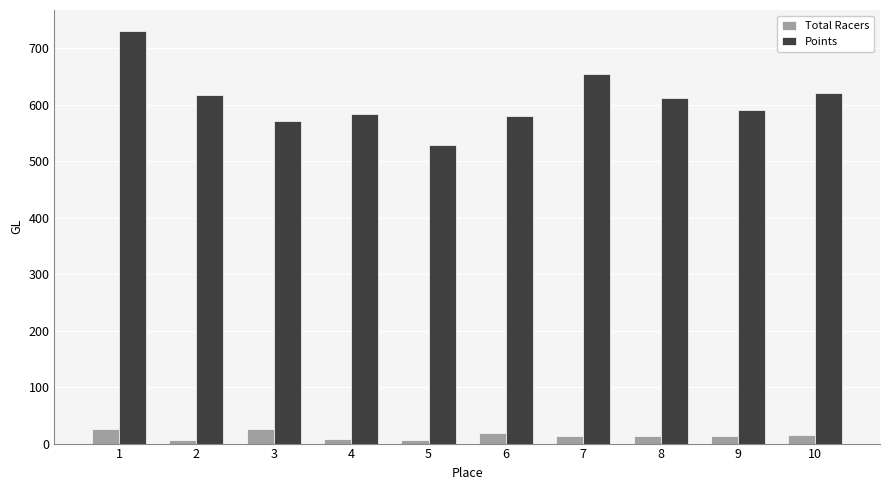

Which series has the largest range (max minus min)?

Points